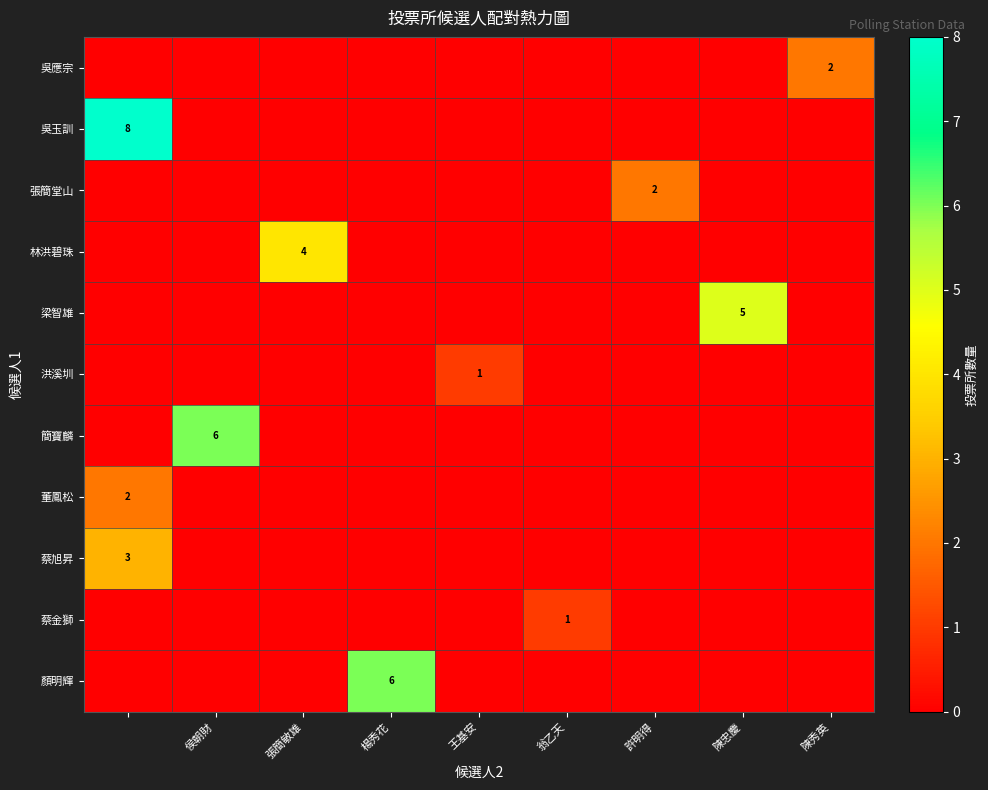

True or false: 吳應宗 has a value of 0 at 許明得.

True